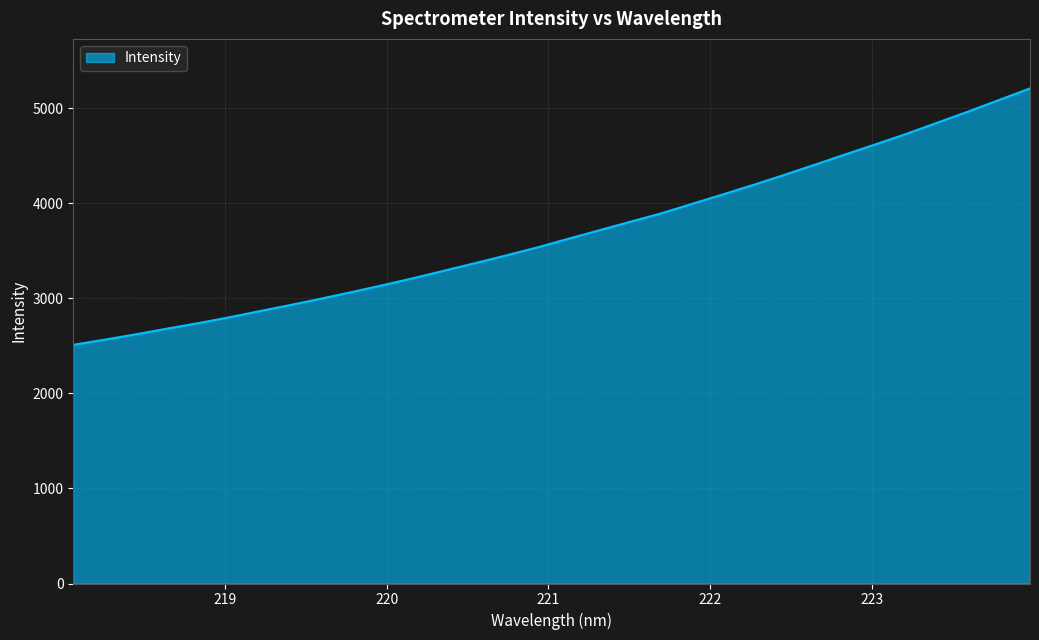

What is the minimum value shown in the chart?

2512.2